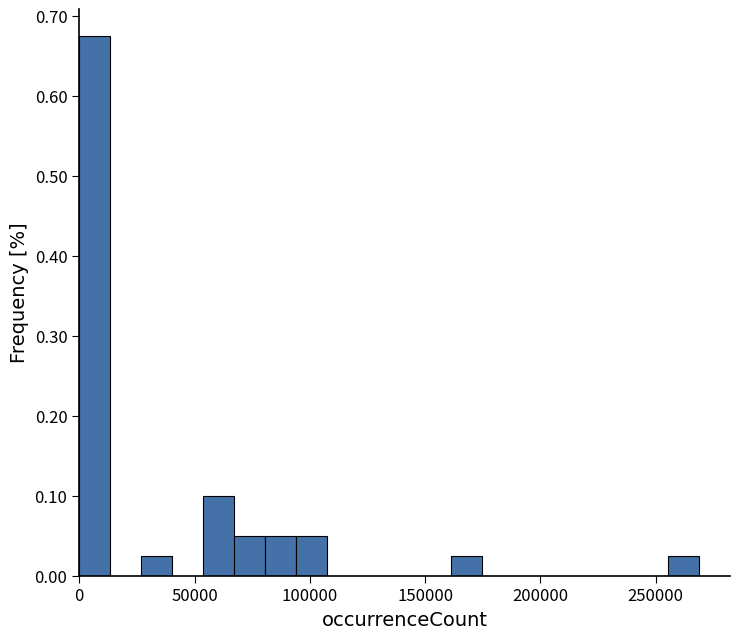

Read against the x-axis, roughly where is the centre of the tallest bar?

5000